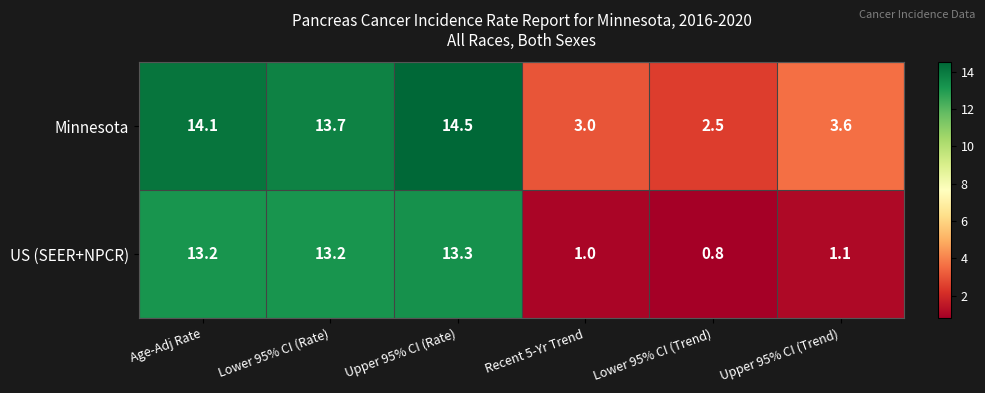

What is the approximate value of Minnesota at Lower 95% CI (Rate)?

13.7